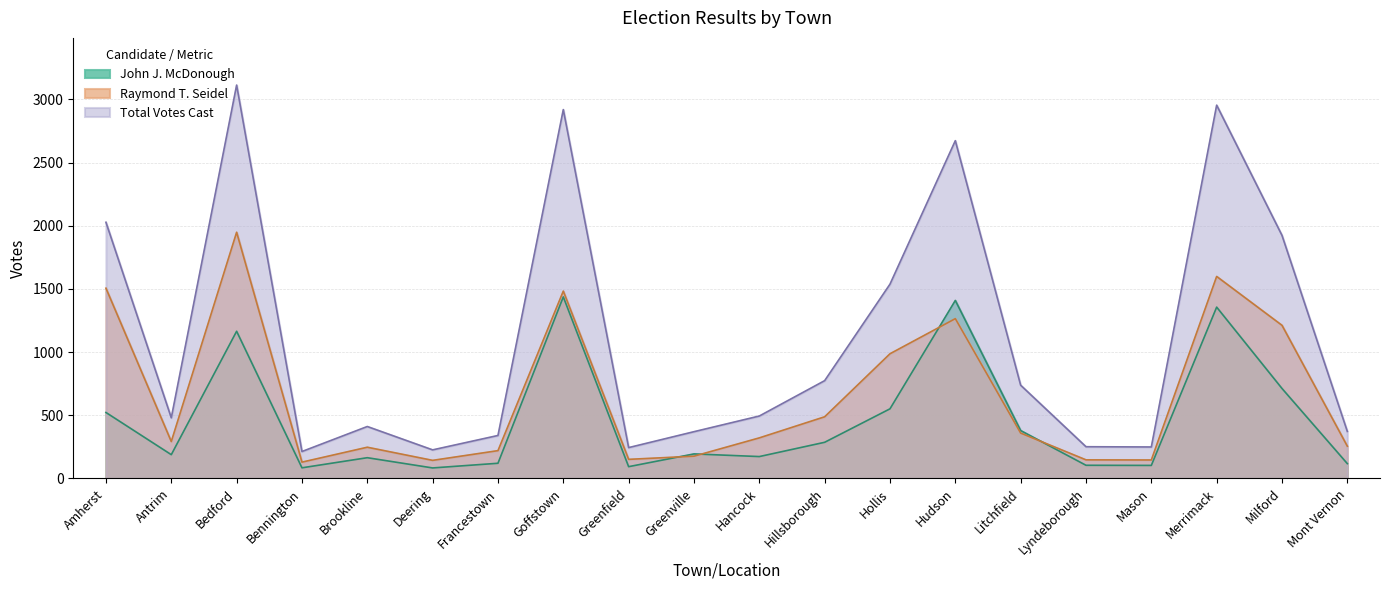

What is the difference between the highest and lowest values at Hudson?

1409